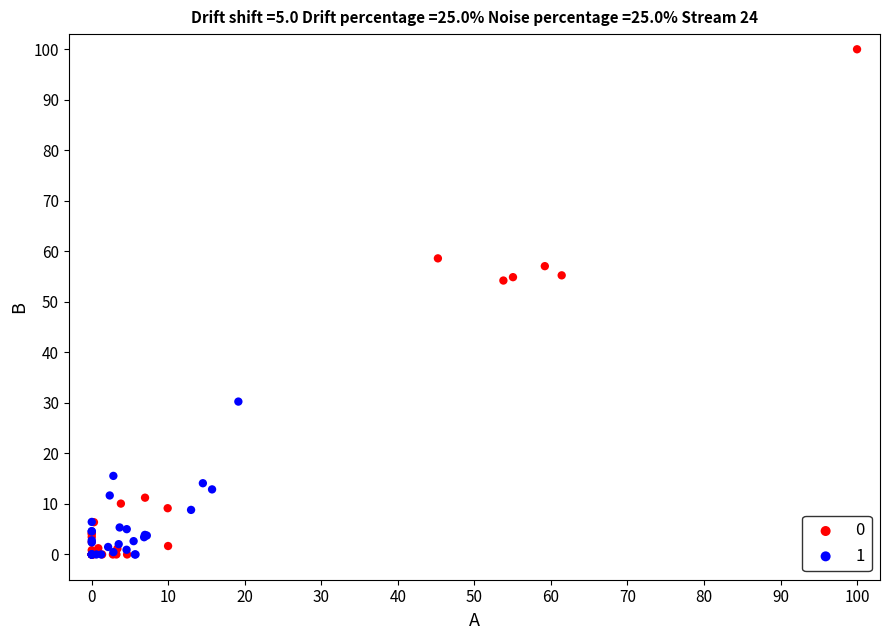

What are all the series names shown in the legend?

0, 1